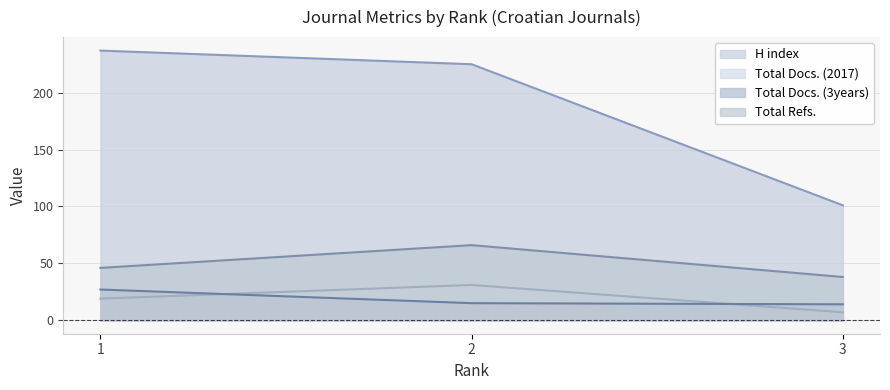

What are all the series names shown in the legend?

H index, Total Docs. (2017), Total Docs. (3years), Total Refs.